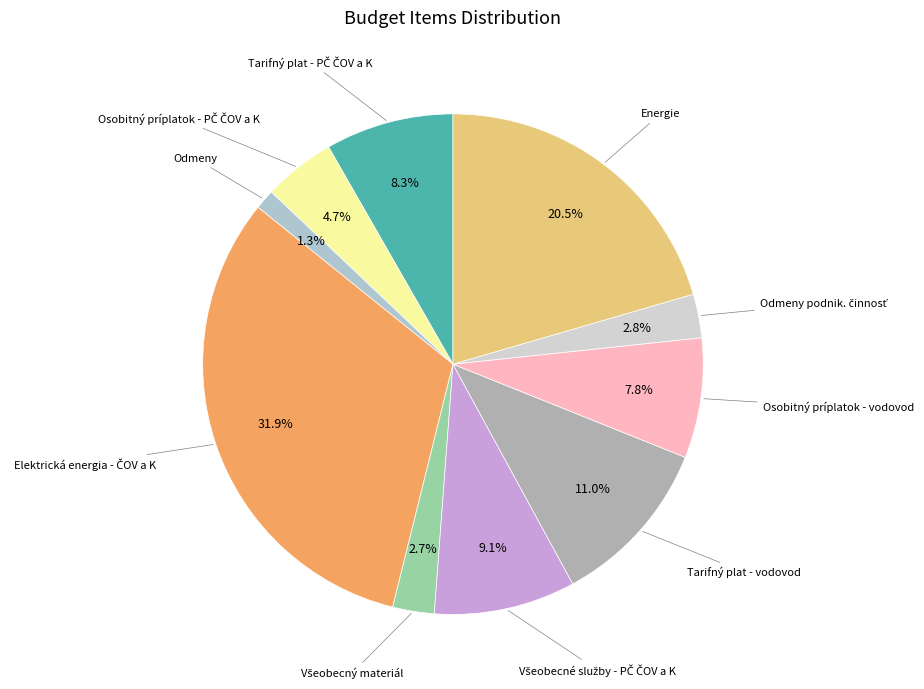

How many segments does this pie chart have?

10